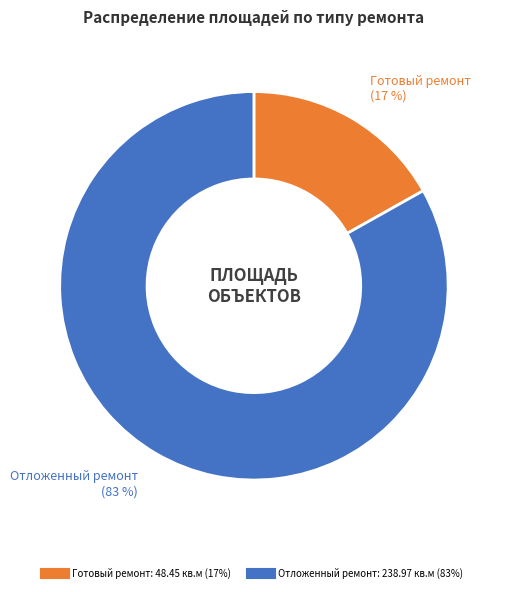

To the nearest percent, what is the average slice percentage?

50%